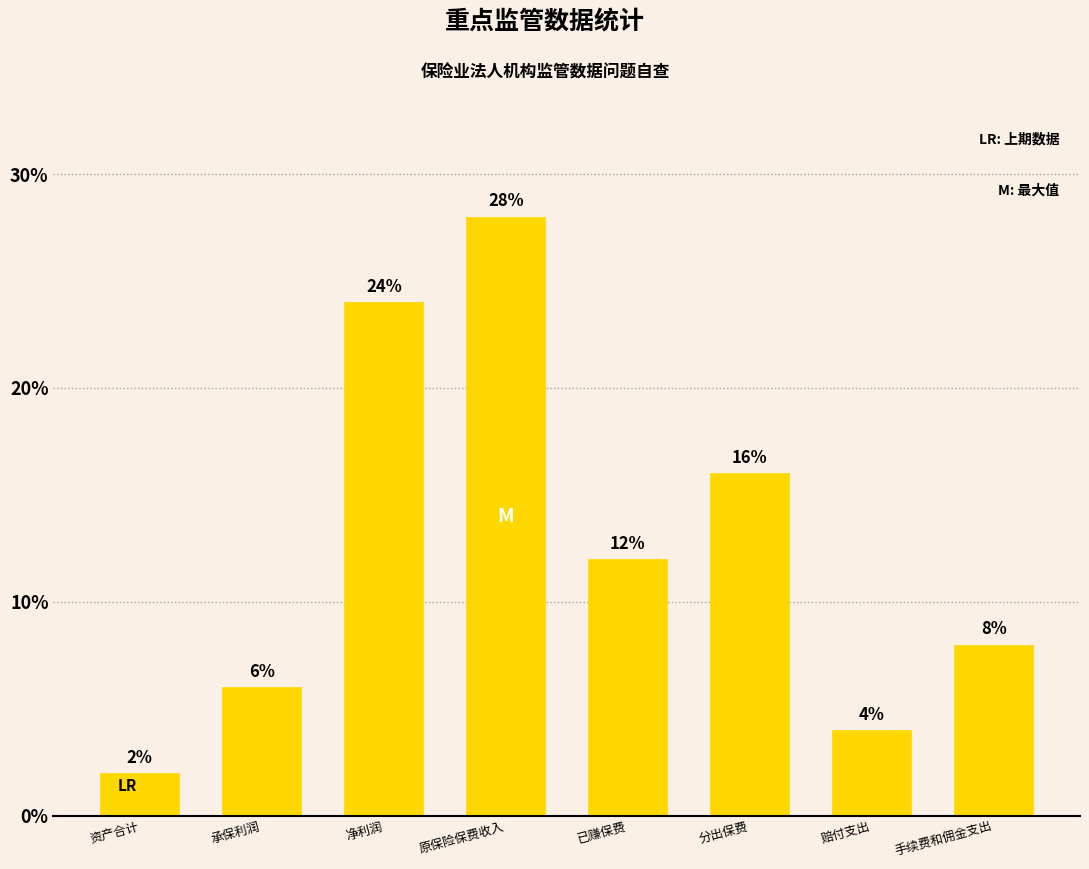

List the labels in order of value, largest first.

原保险保费收入, 净利润, 分出保费, 已赚保费, 手续费和佣金支出, 承保利润, 赔付支出, 资产合计